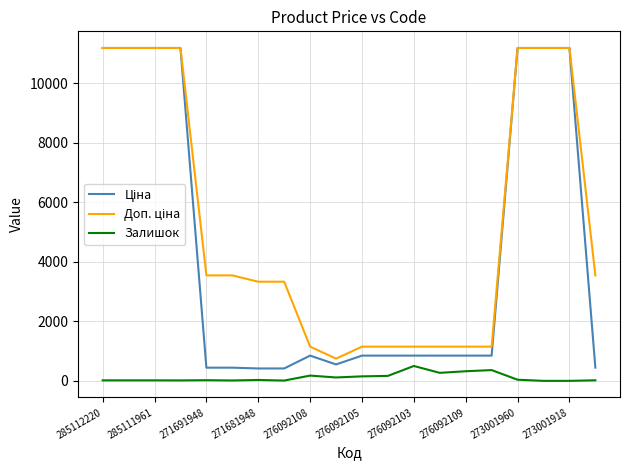

What is the maximum value shown in the chart?

11188.2